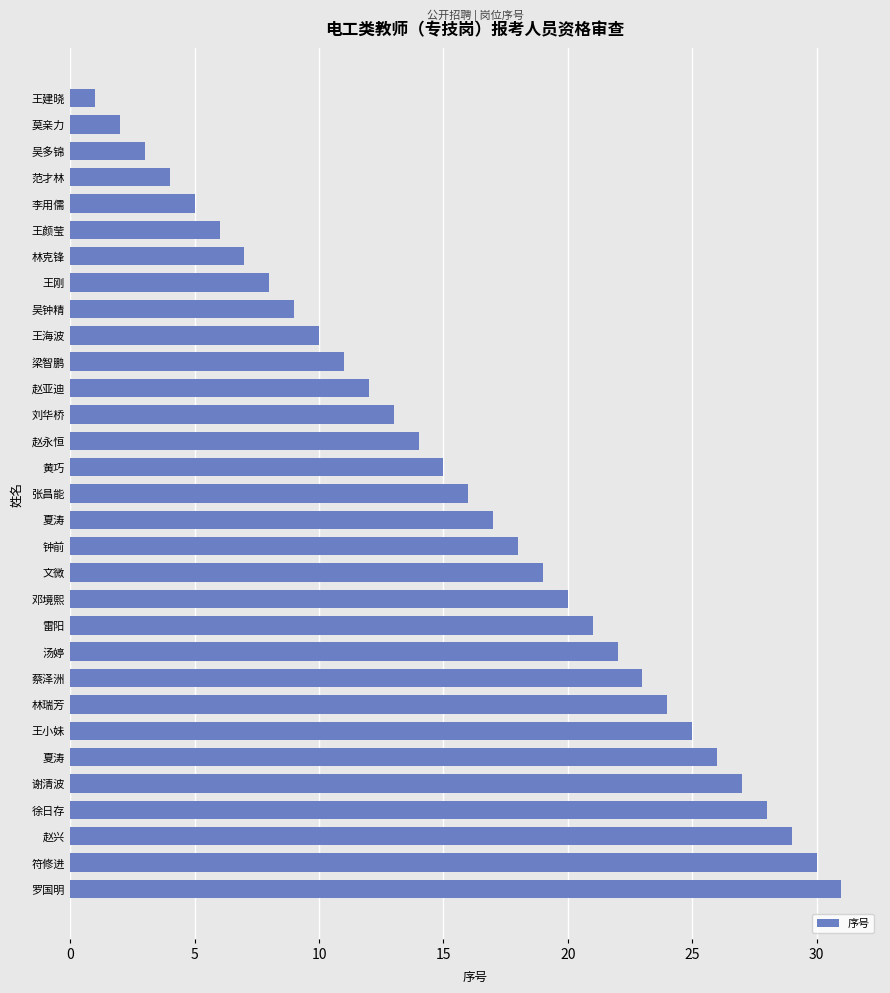

How many distinct data groups are displayed?

1